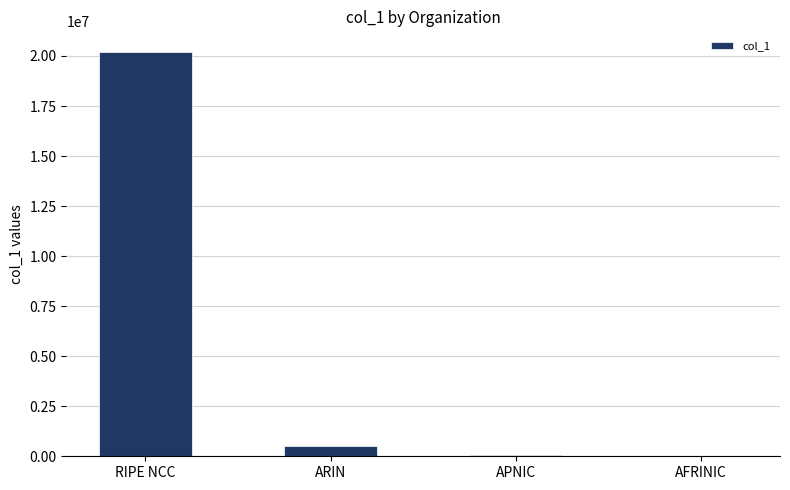

Which label corresponds to the largest value in the chart?

RIPE NCC